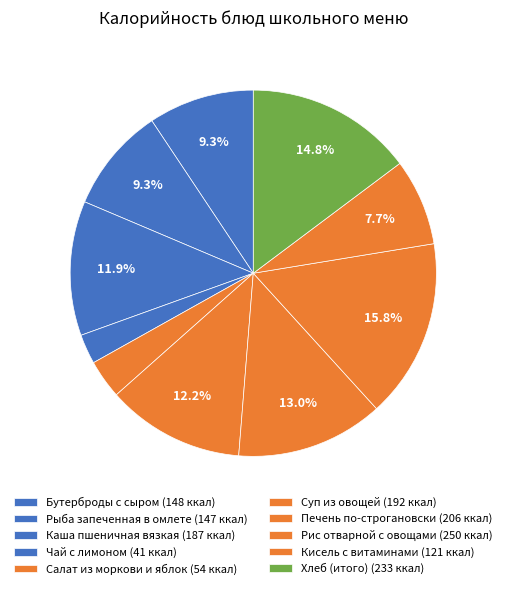

Which slice is the largest?

Рис отварной с овощами